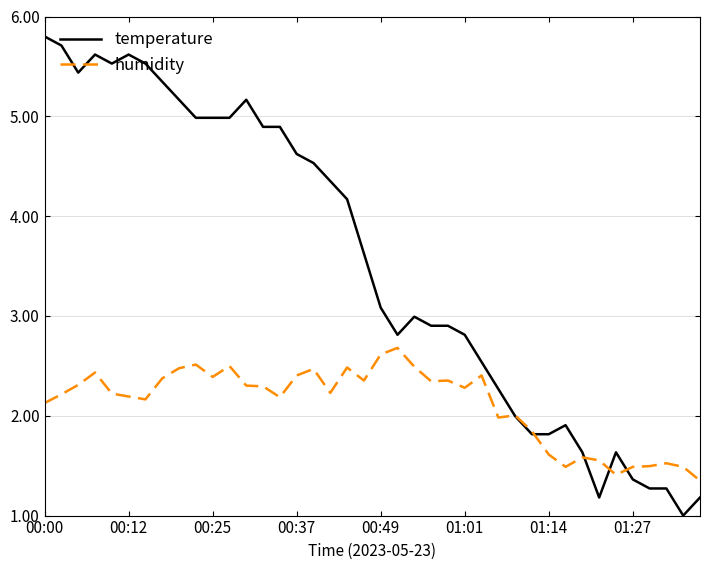

List the series in order of their overall mean, highest first.

temperature, humidity